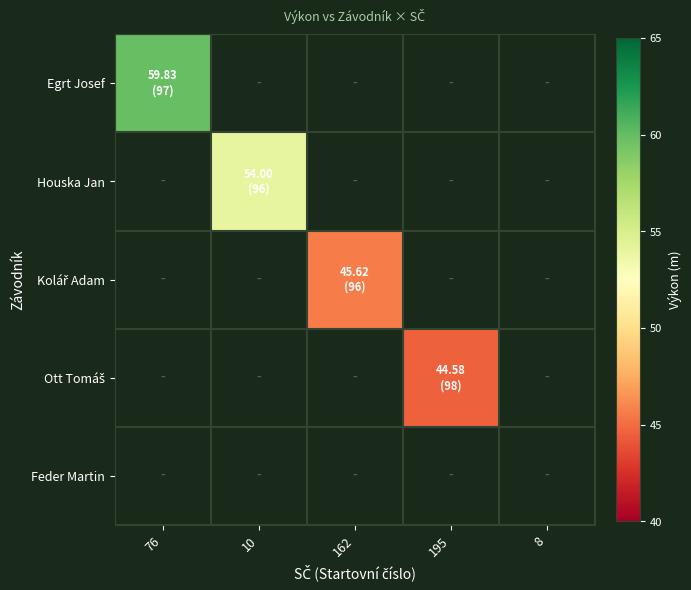

Is the value of Ott Tomáš at 8 greater than the value of Egrt Josef at 76?

No